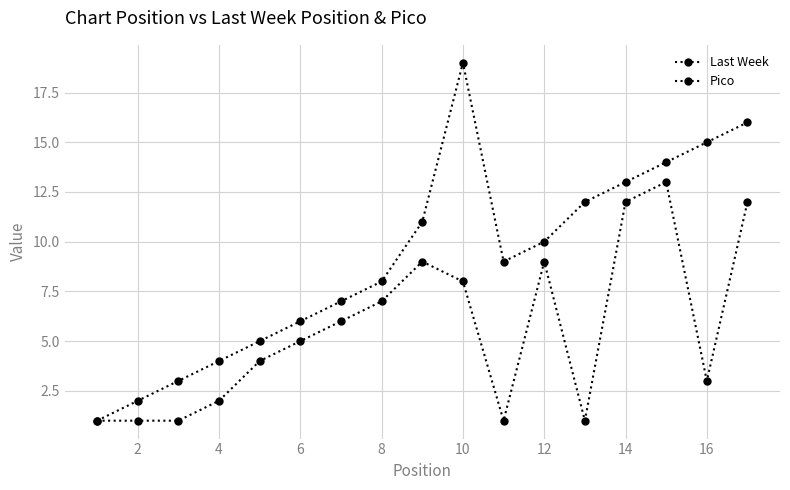

Rank the series by their maximum value, from highest to lowest.

Last Week, Pico